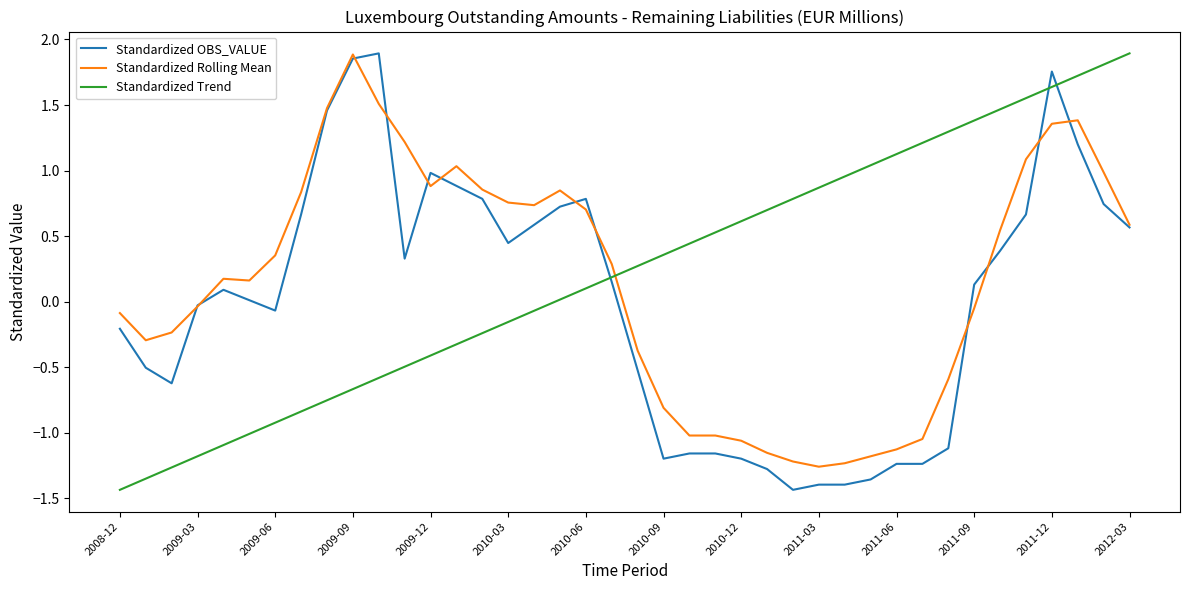

Is it true that Standardized OBS_VALUE equals -1.2 at 2011-06?

True